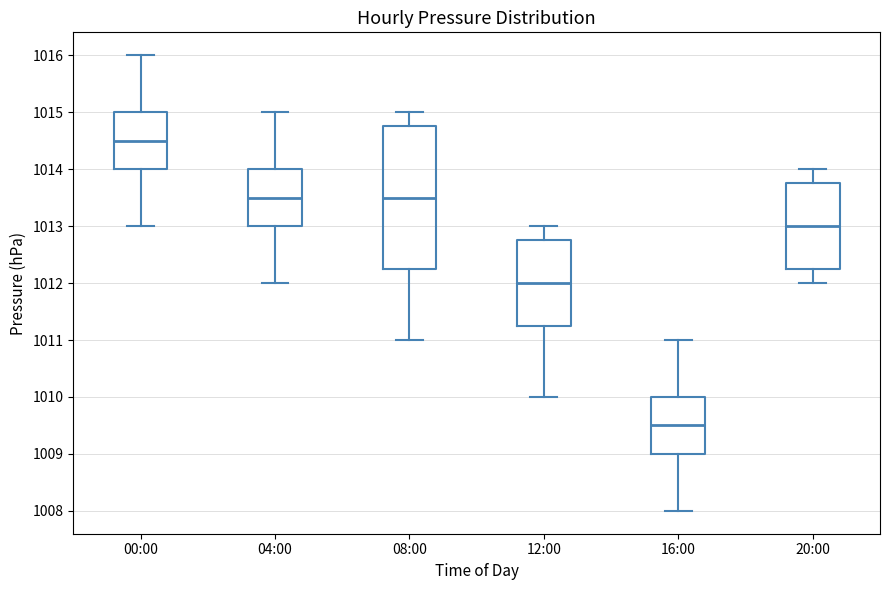

Where does the upper whisker of the box for 00:00 end on the y-axis? The values are not printed on the chart, so give them approximately, as read against the axis.

1016.0